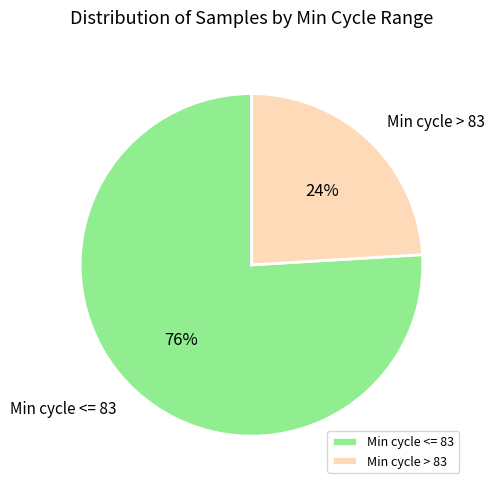

What is the largest slice in the pie chart?

Min cycle <= 83